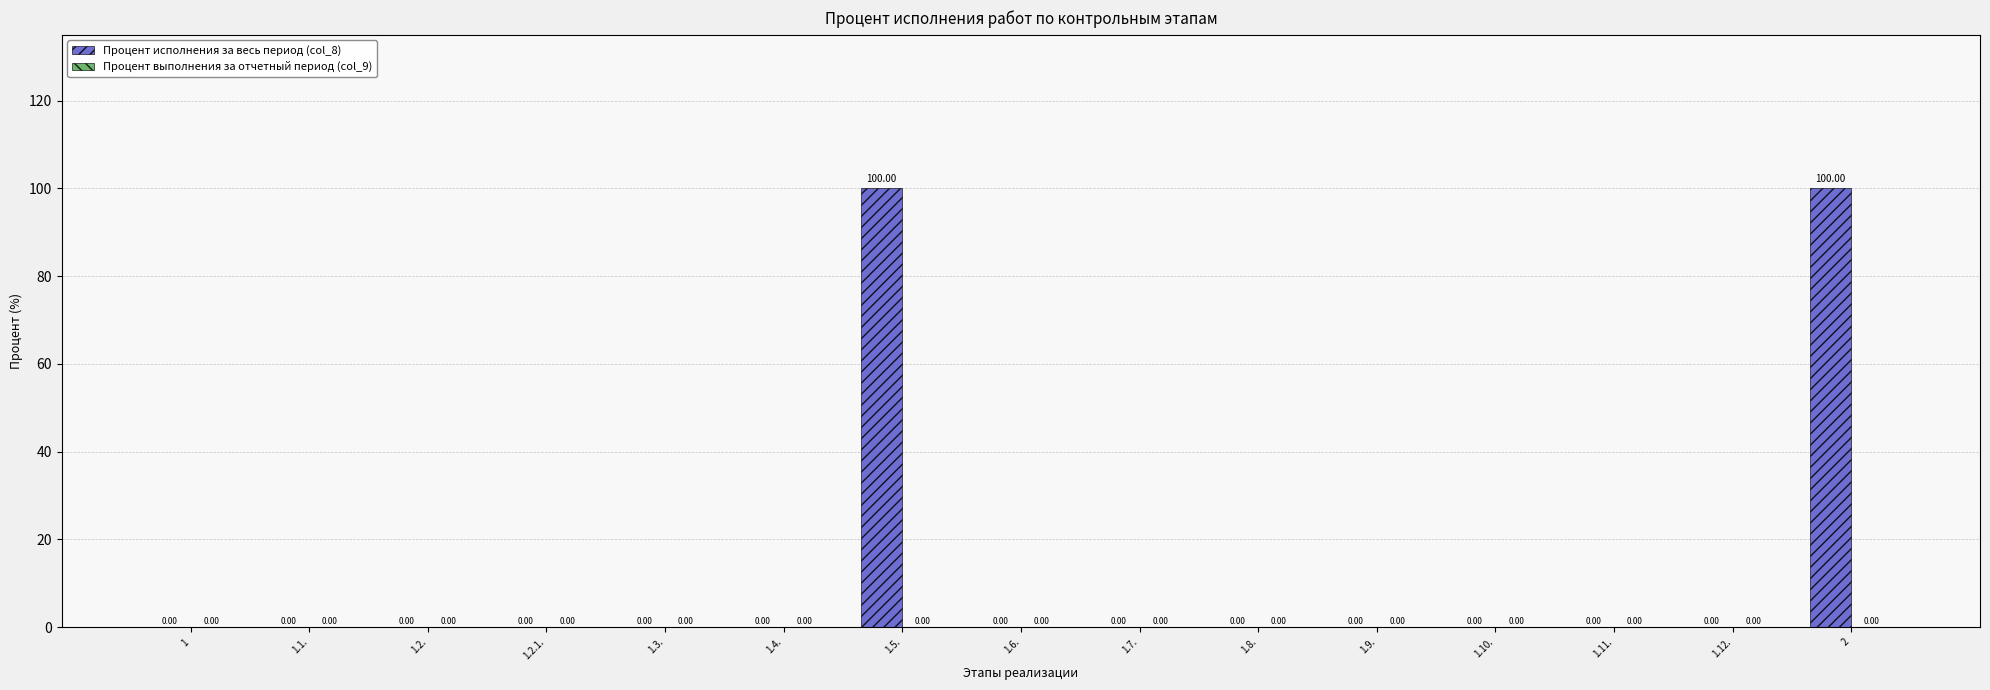

What is the sum of the values at 1.5. and 1.6.?

100